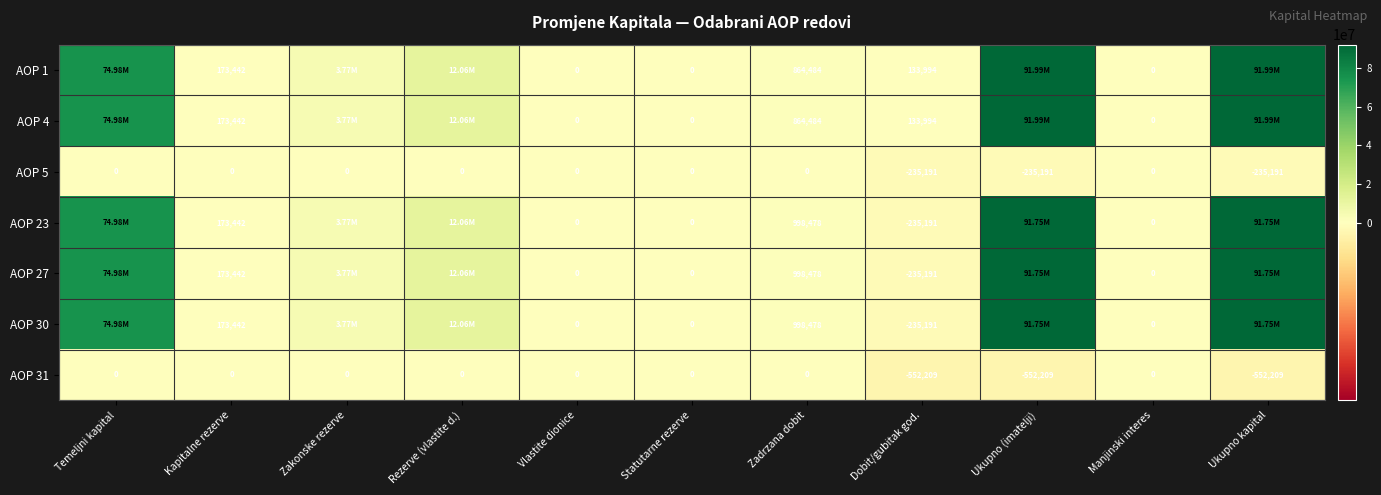

What is the difference between the AOP 27 values at Manjinski interes and Zadrzana dobit?

998478